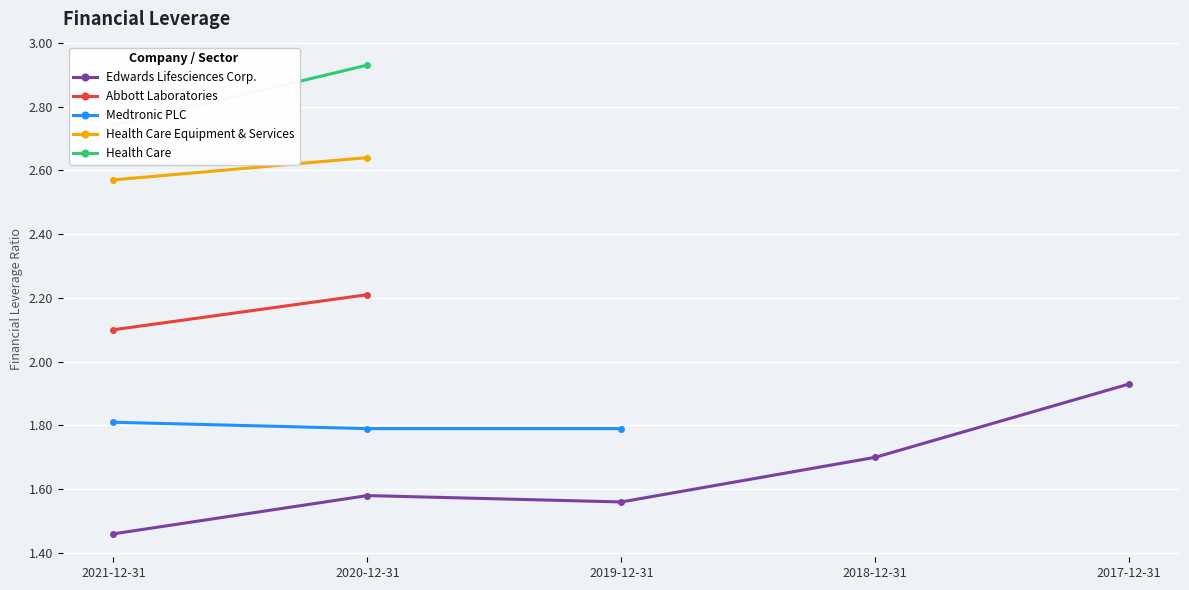

At which category does Abbott Laboratories reach its first local peak?

2020-12-31